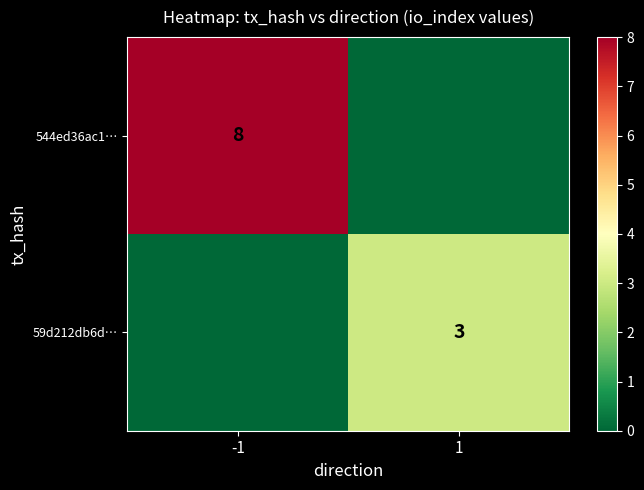

The 59d212db6d… series shows 3 at 1. True or false?

True